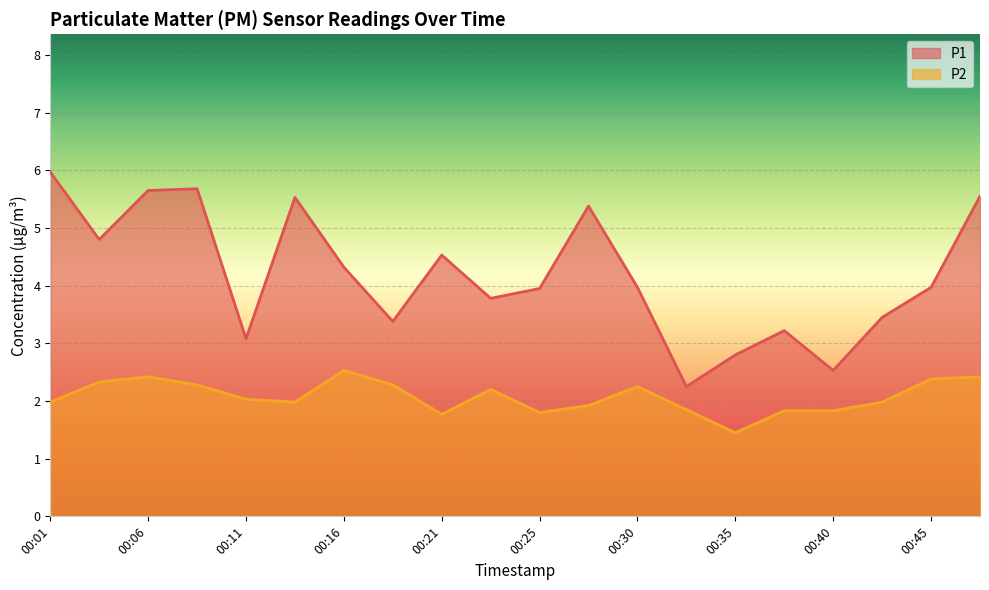

What is the average value of the P1 series?

4.2